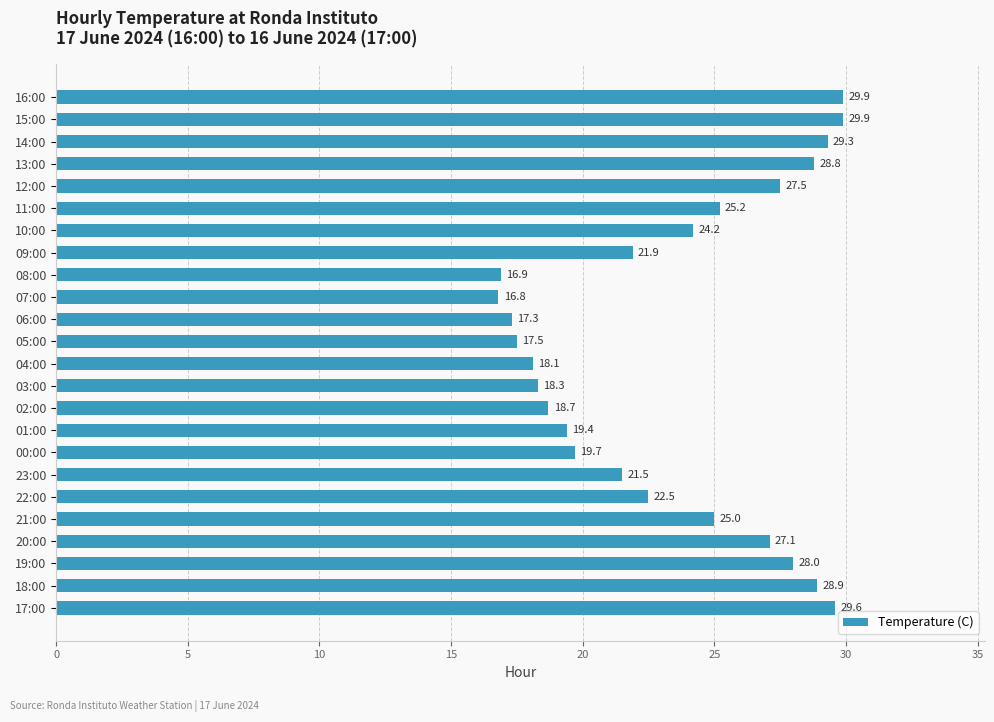

Does the chart contain stacked bars?

No